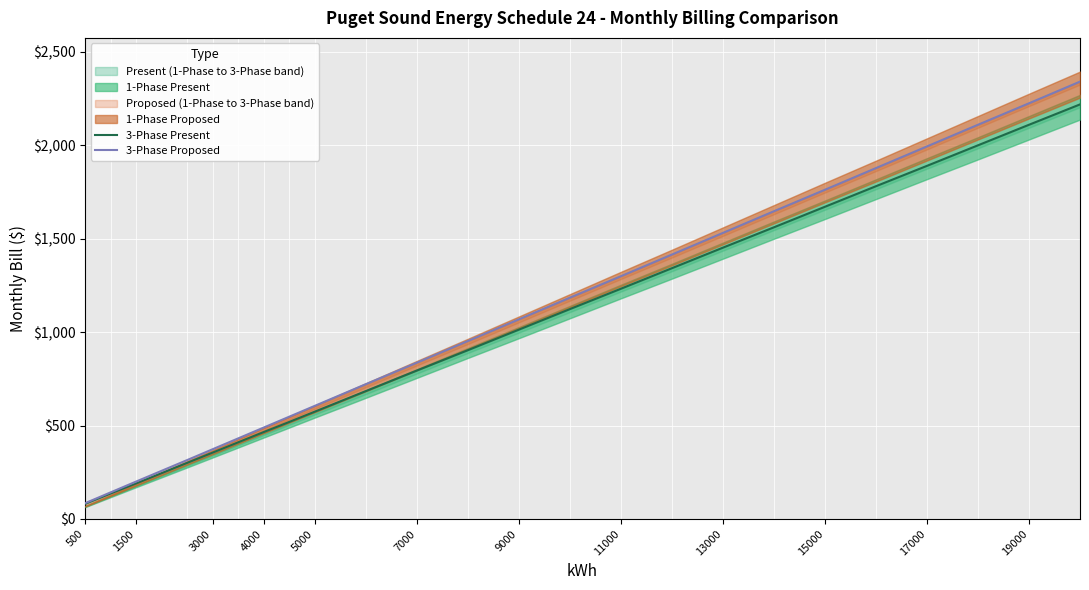

At which category does the chart reach its minimum across all series?

500